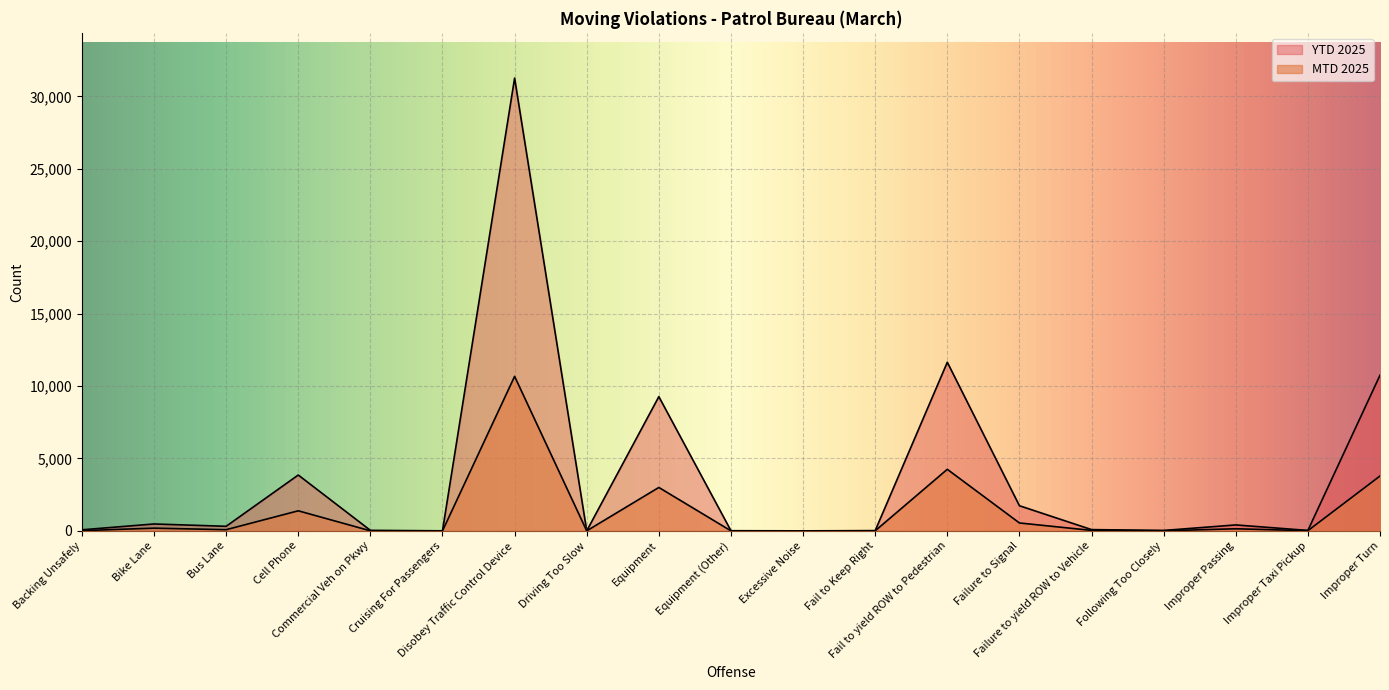

True or false: YTD 2025 and MTD 2025 intersect in this chart.

False